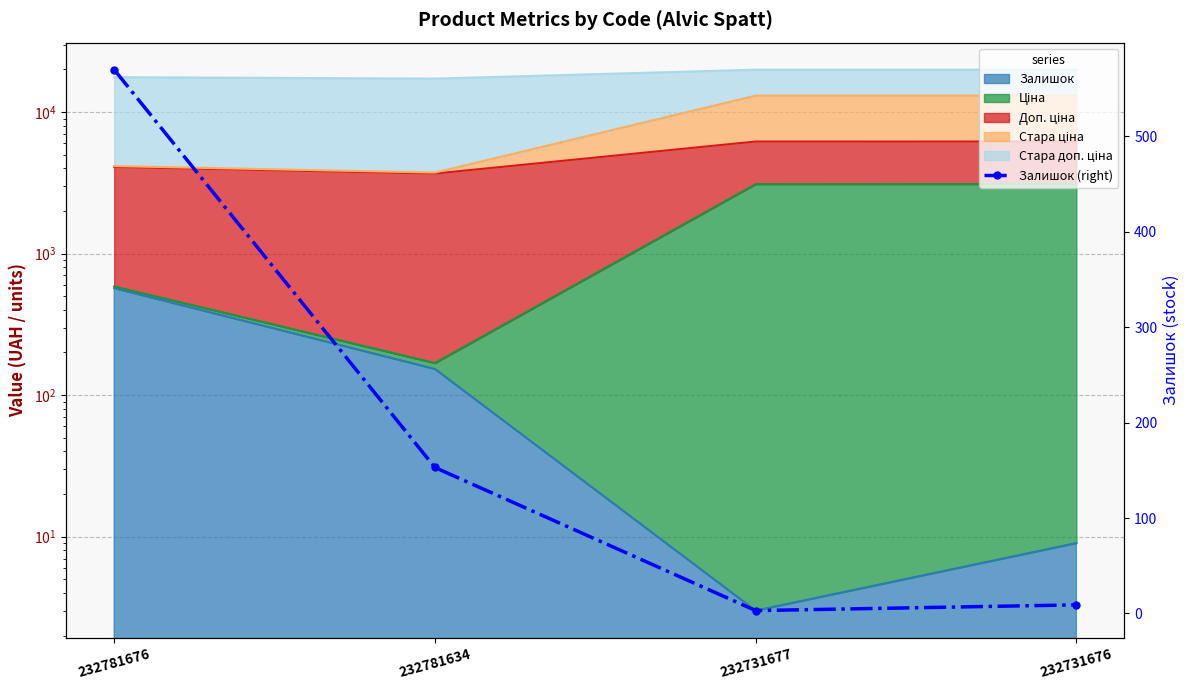

What is the maximum value shown in the chart?

570